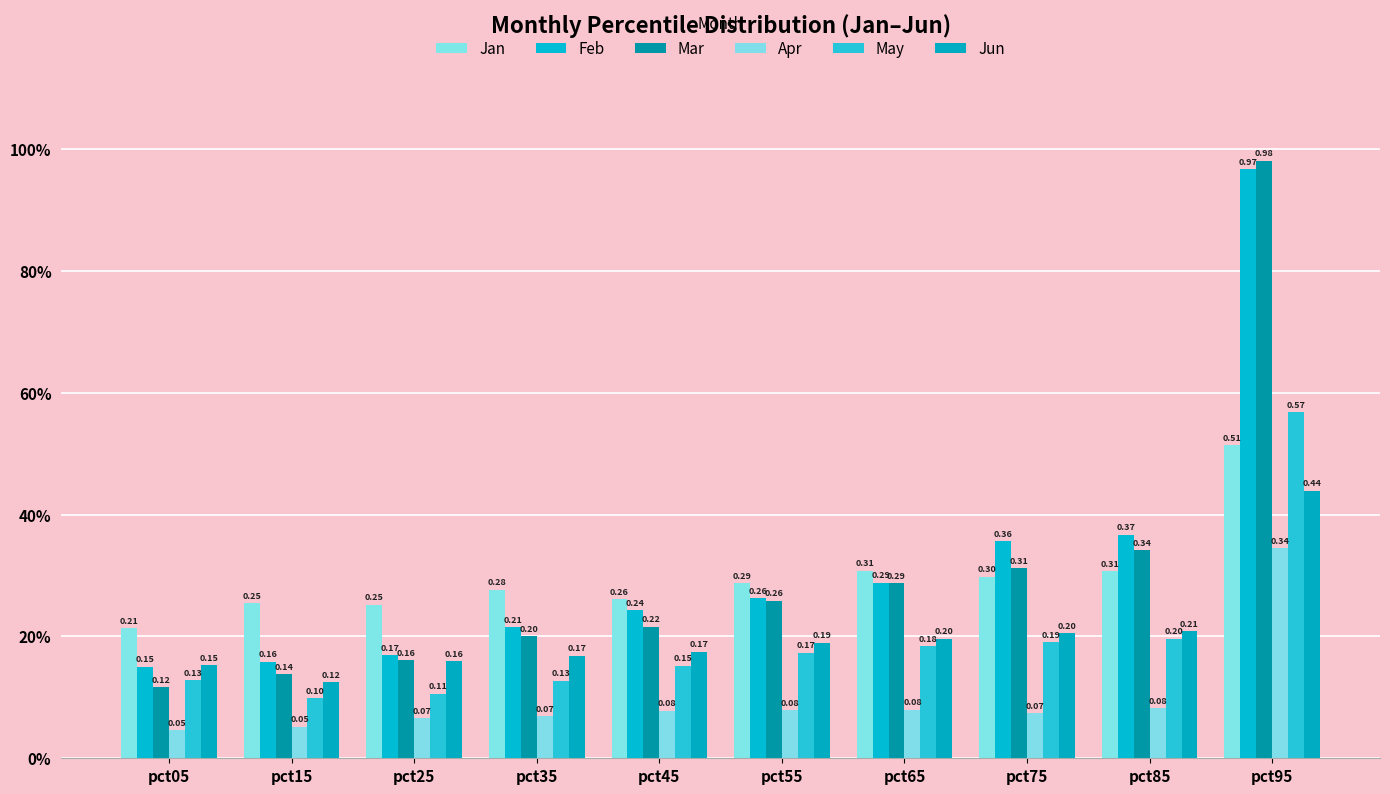

Read the Apr value at pct95.

0.3